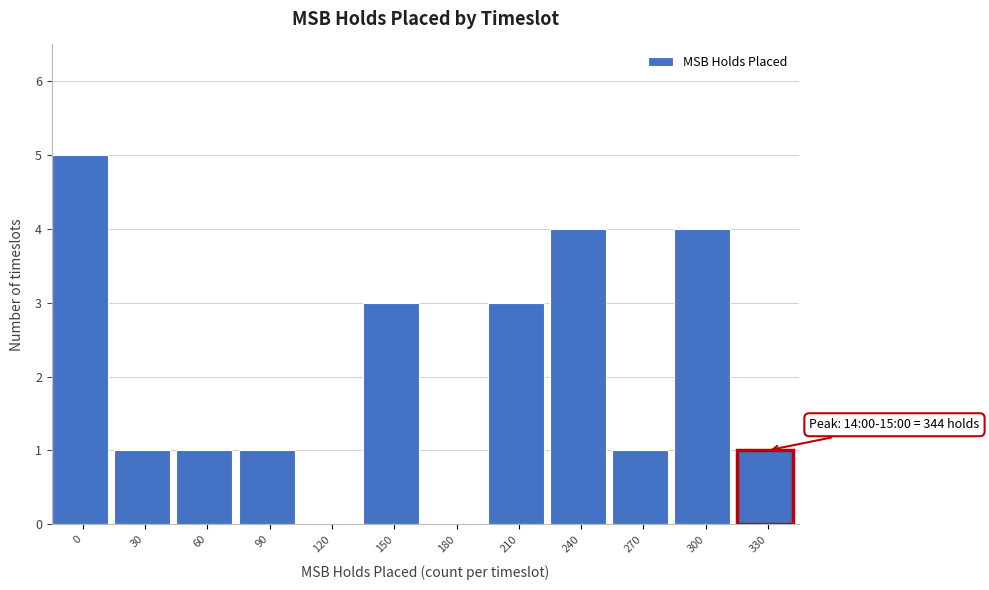

Reading left to right, transcribe all the data shown in this chart.

0=5	30=1	60=1	90=1	120=0	150=3	180=0	210=3	240=4	270=1	300=4	330=1